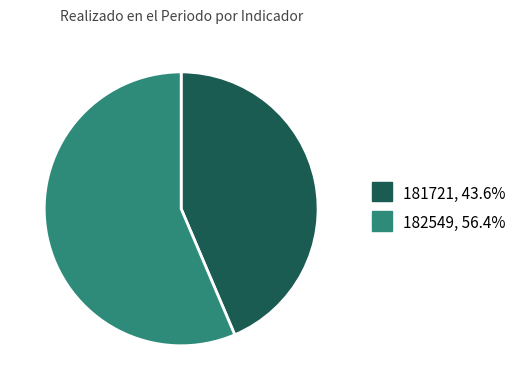

Is there any slice that represents more than half of the pie?

Yes